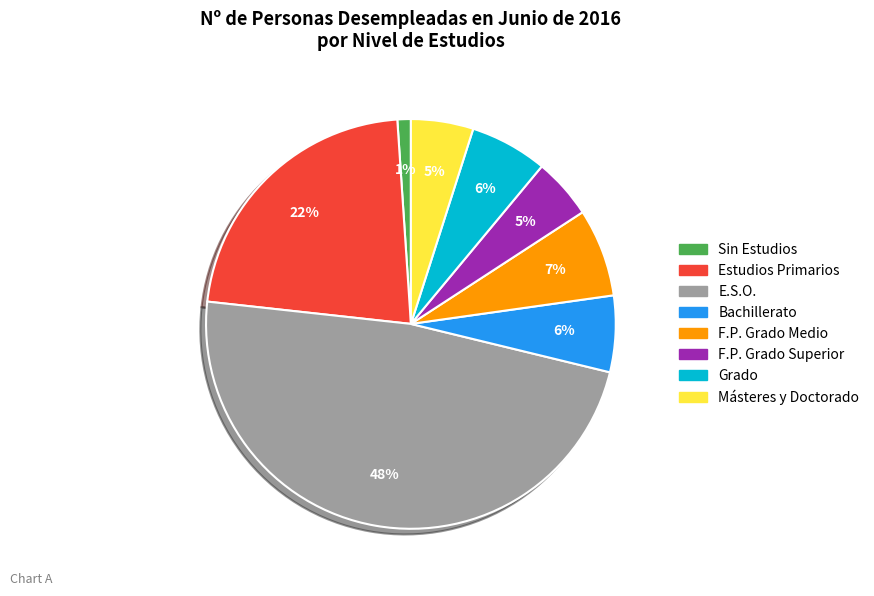

Which slice is the largest?

E.S.O.